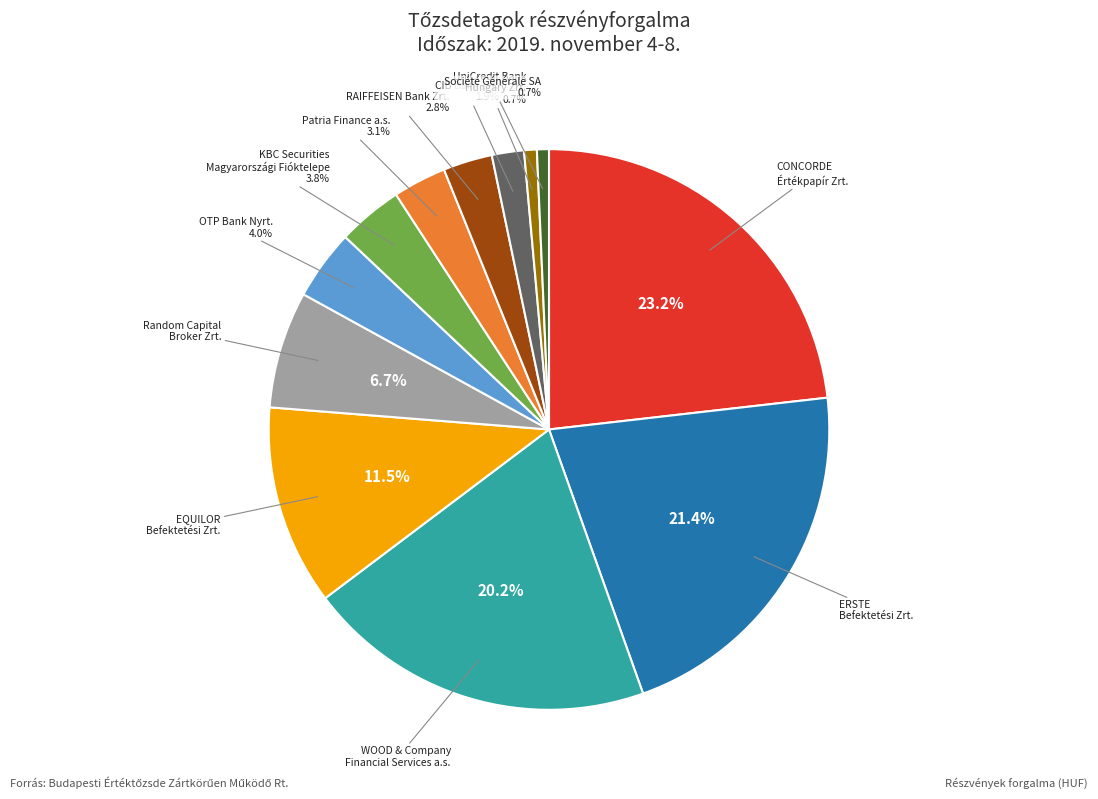

Does any single category account for the majority?

No